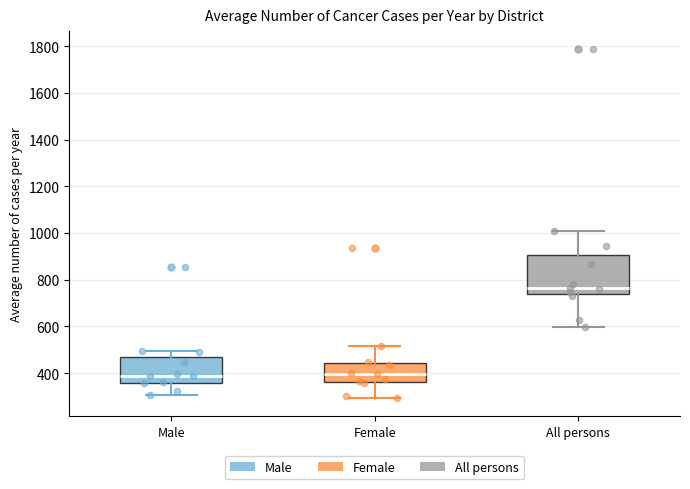

Where is the upper edge of the box for Male on the y-axis? The values are not printed on the chart, so give them approximately, as read against the axis.

460